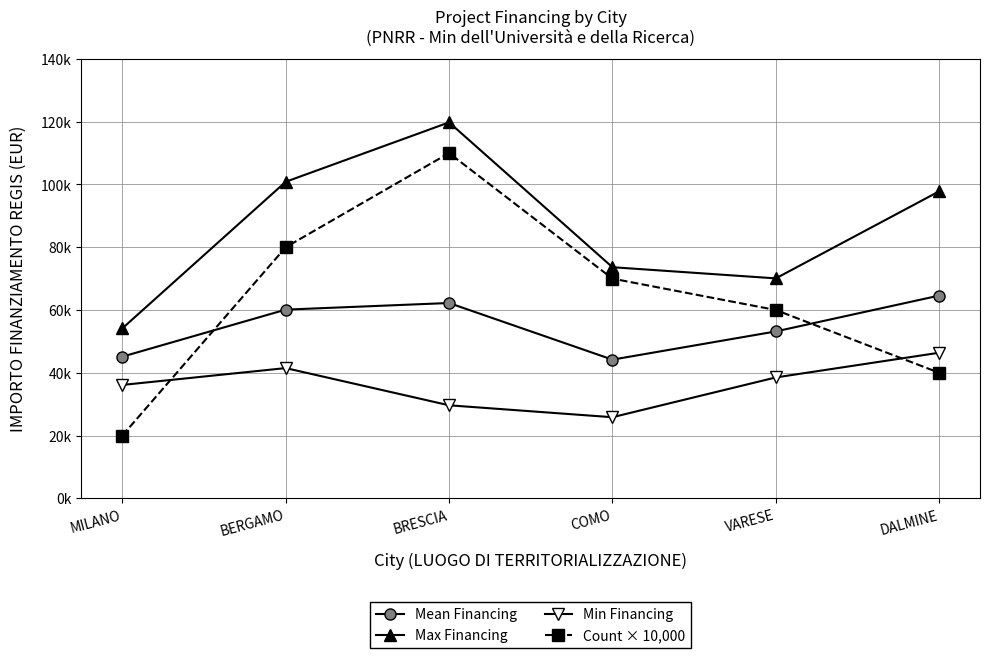

In Mean Financing, how many points are higher than both neighbors (excluding endpoints)?

1